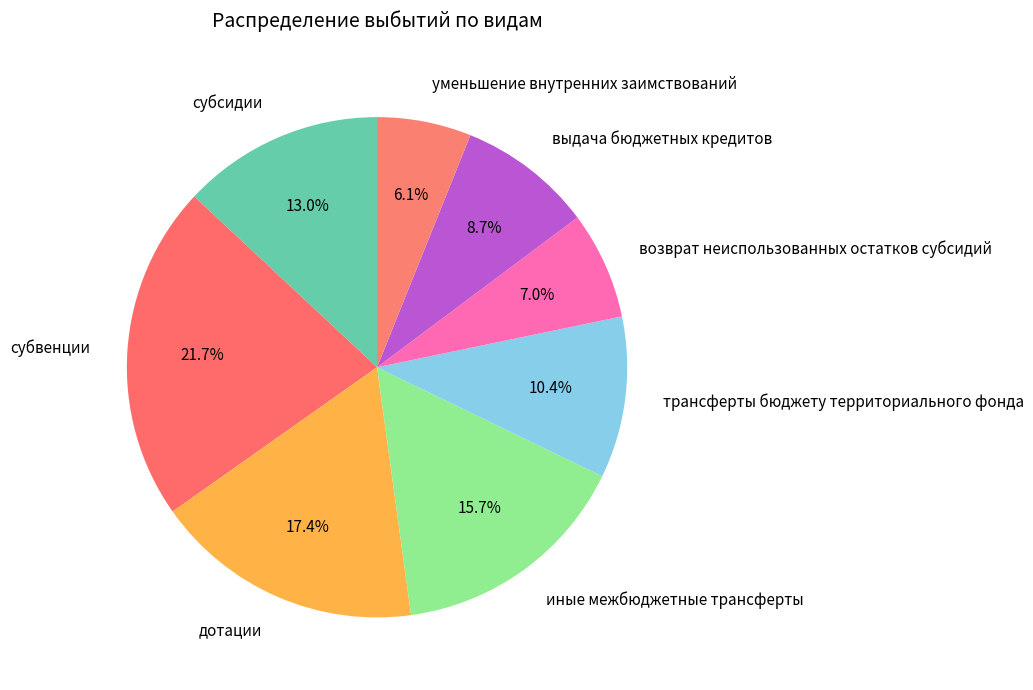

Count the number of slices in the pie.

8